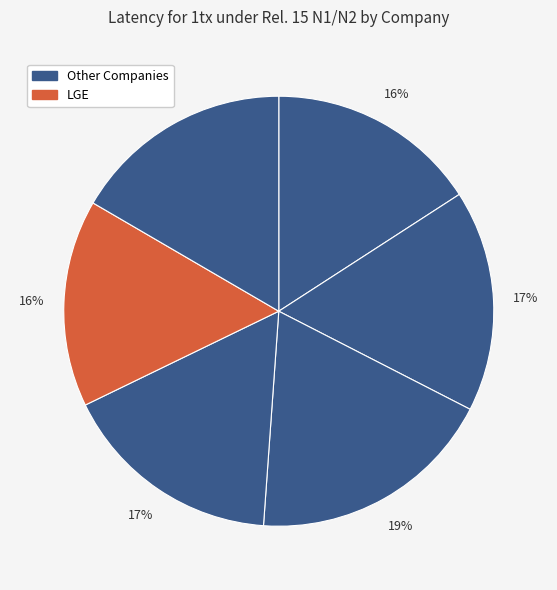

How many segments does this pie chart have?

6